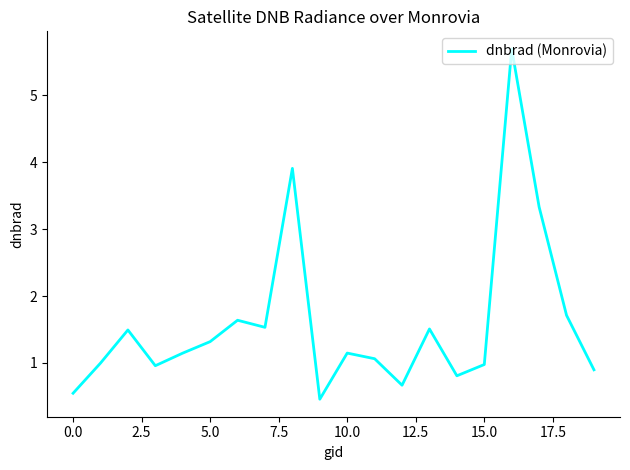

What is the difference between the maximum and minimum values?

5.2